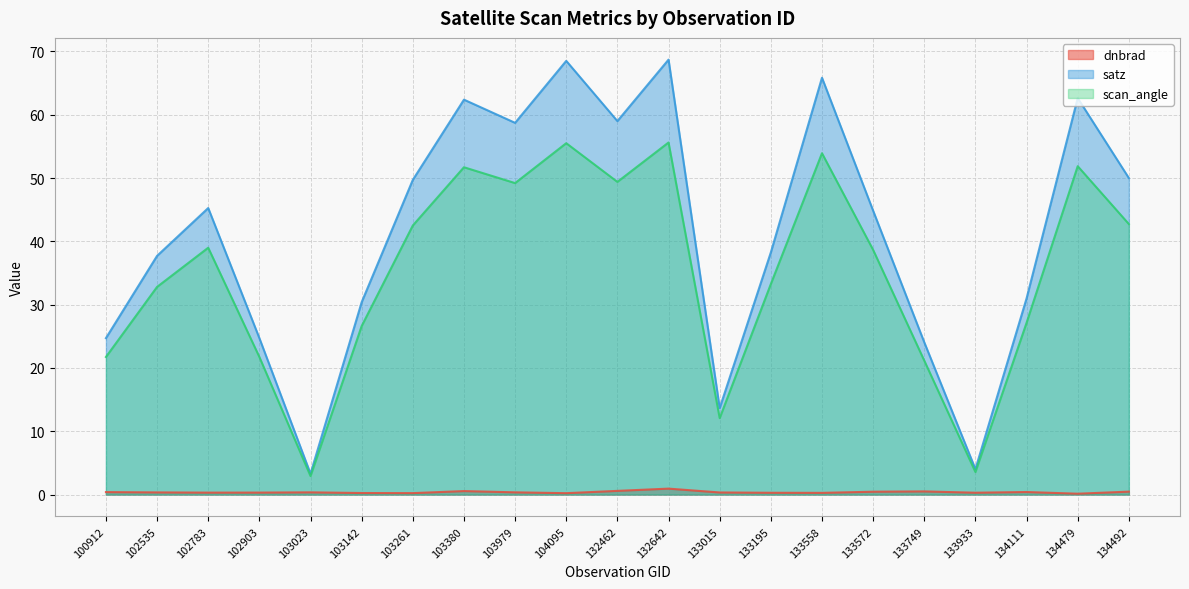

What is the approximate value of scan_angle at 133933?

3.6